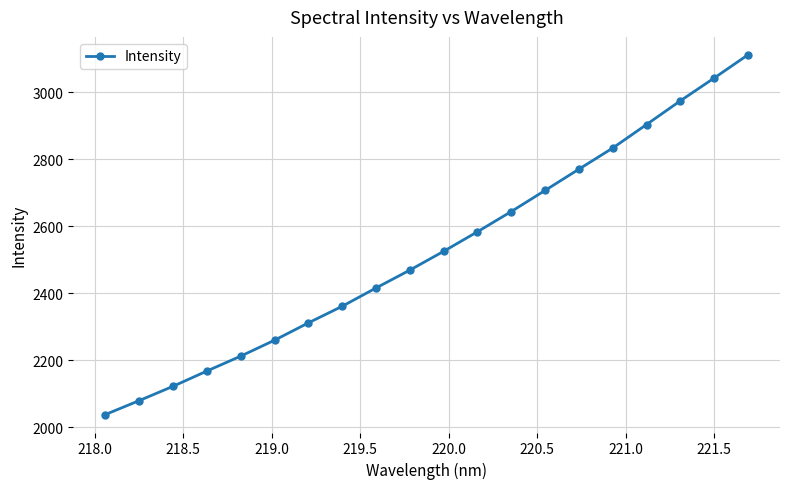

What is the sum of all values?

50533.2